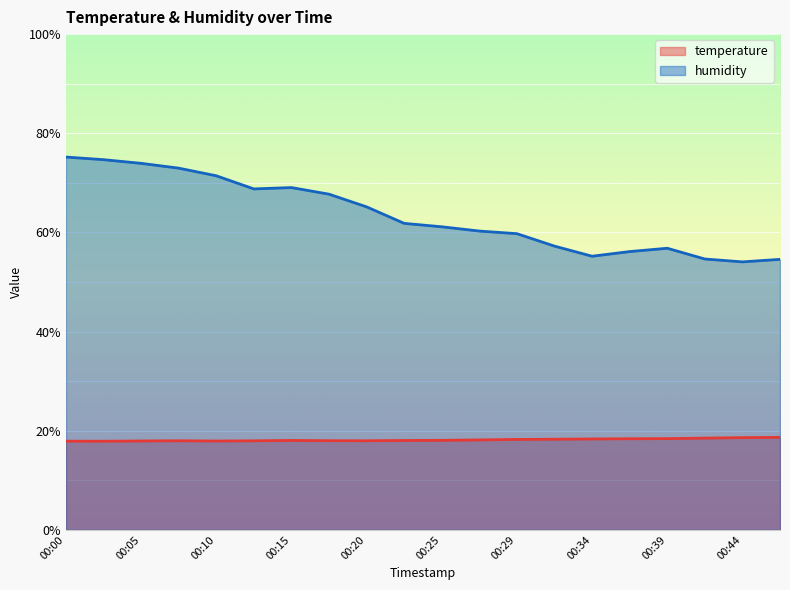

Which category has the highest value in the humidity series?

00:00